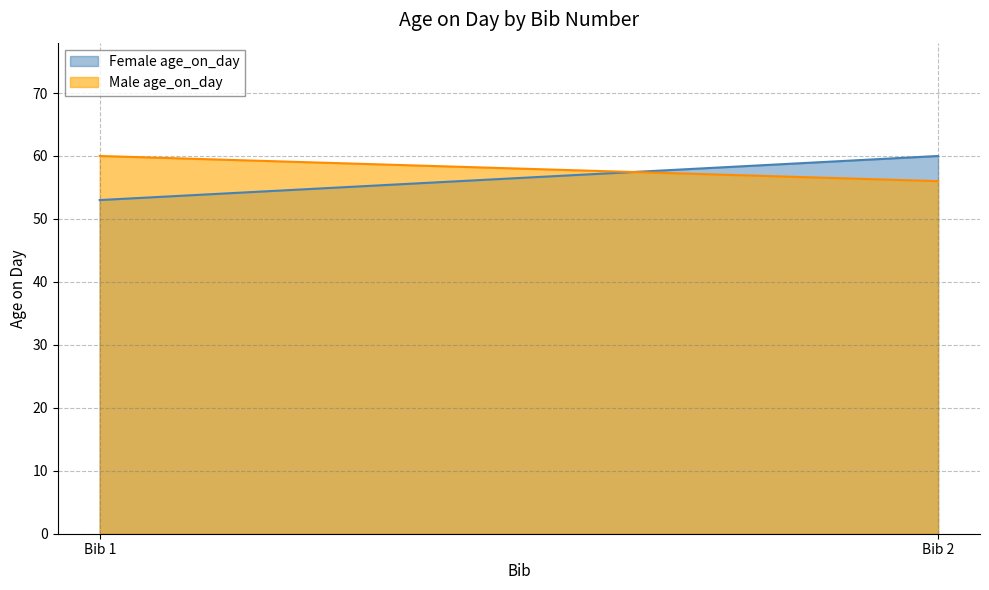

How many data points in Female age_on_day are less than 60?

1